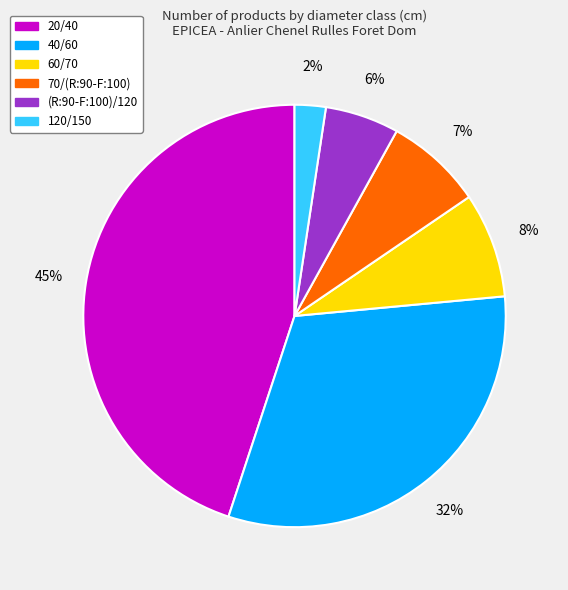

What is the ratio of the value at (R:90-F:100)/120 to the value at 20/40?

0.1